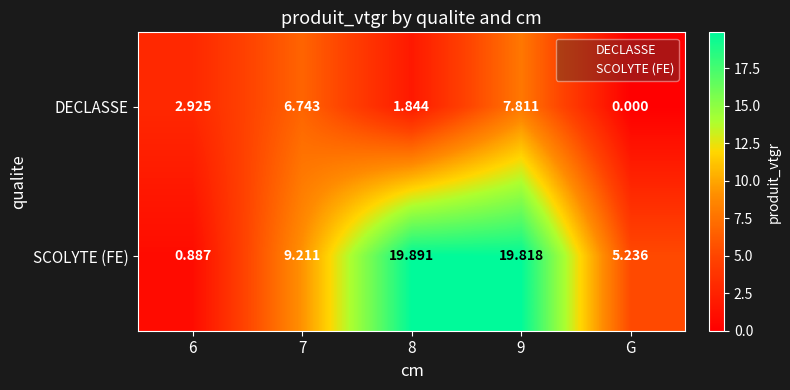

List the series in order of their overall mean, lowest first.

DECLASSE, SCOLYTE (FE)